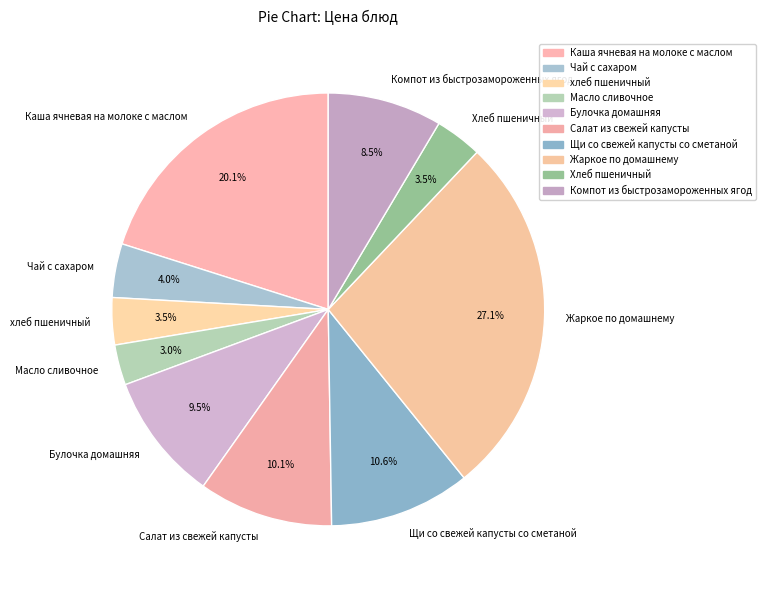

Which slice is the smallest?

Масло сливочное